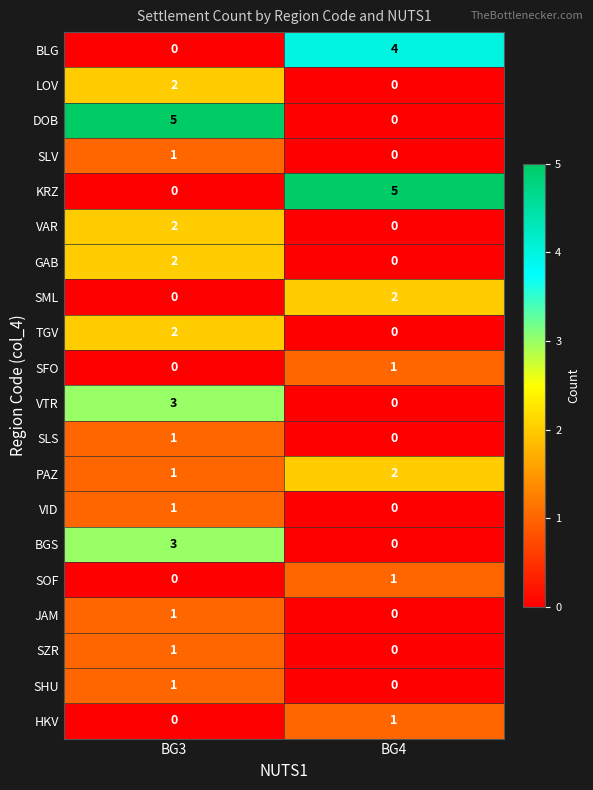

What is the spread (max minus min) of values at BG3?

5